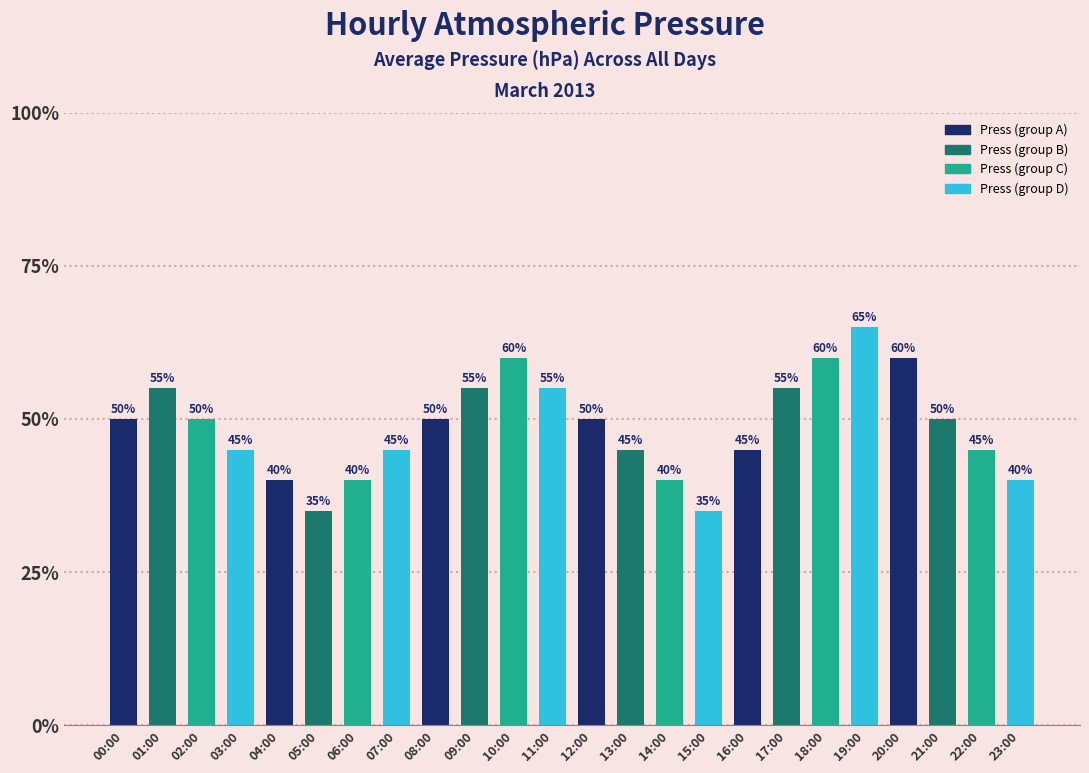

Which category has the highest value across all series?

19:00